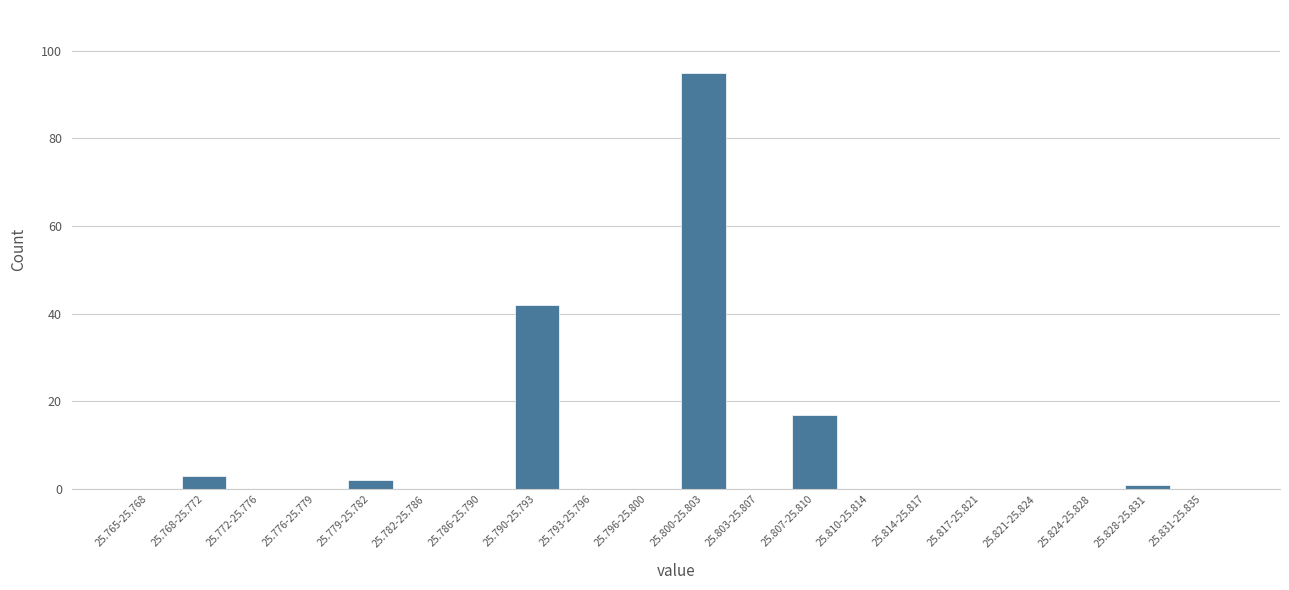

Reading right to left, transcribe all the data shown in this chart.

25.831-25.835=0	25.828-25.831=1	25.824-25.828=0	25.821-25.824=0	25.817-25.821=0	25.814-25.817=0	25.810-25.814=0	25.807-25.810=17	25.803-25.807=0	25.800-25.803=95	25.796-25.800=0	25.793-25.796=0	25.790-25.793=42	25.786-25.790=0	25.782-25.786=0	25.779-25.782=2	25.776-25.779=0	25.772-25.776=0	25.768-25.772=3	25.765-25.768=0